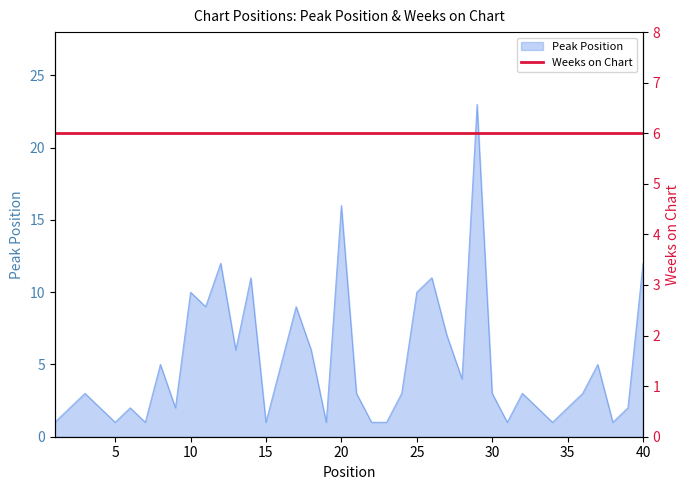

Where is the first local maximum?

3